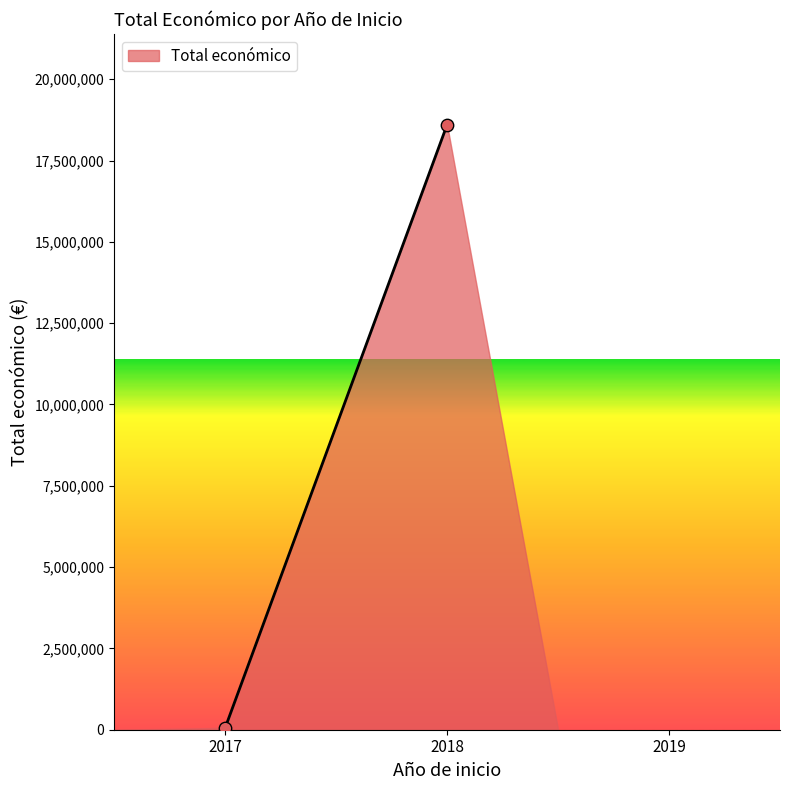

What is the average X value?

2018